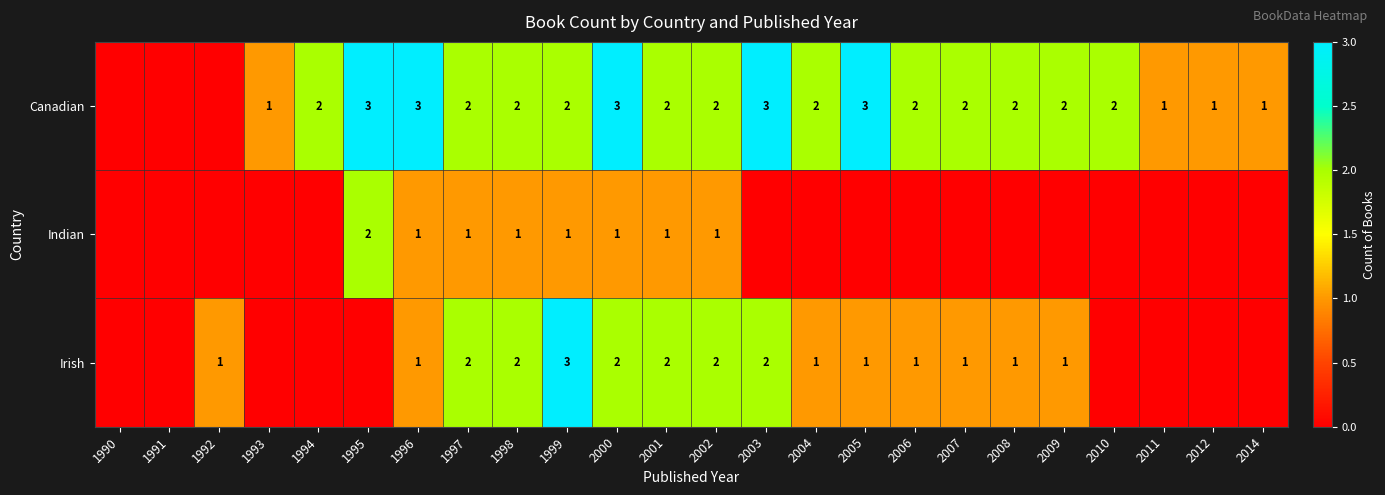

Is it true that Canadian equals 3 at 1996?

True